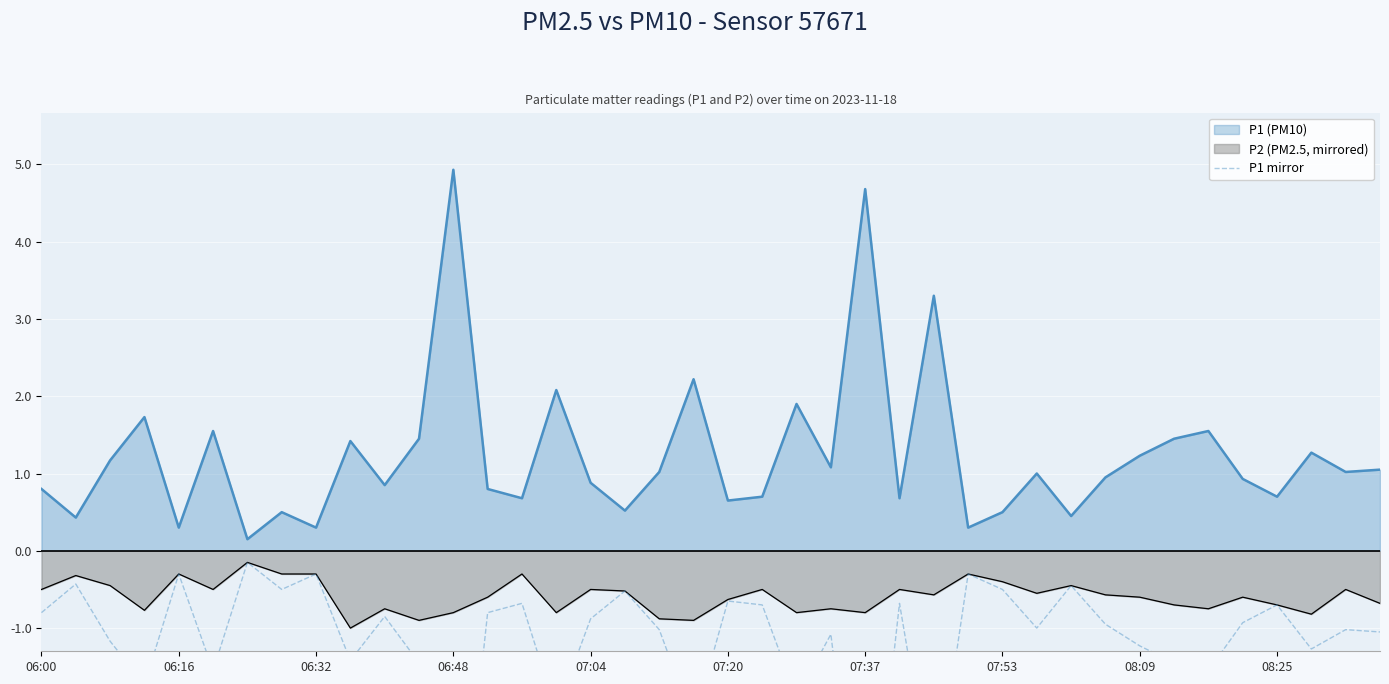

The value at 27 is -0.2. True or false?

False